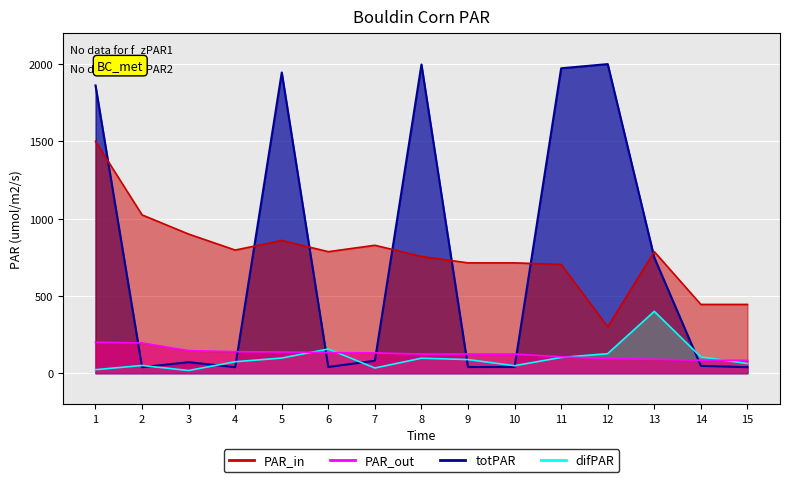

At which category is the sum across all series the highest?

1